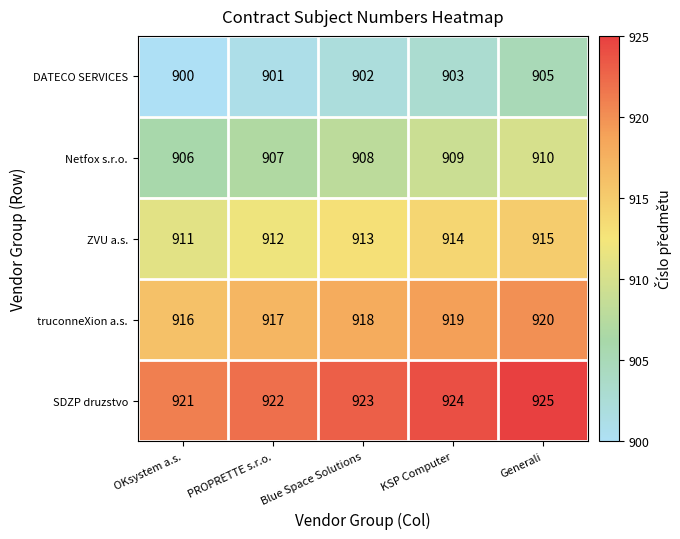

At which category does the chart reach its peak across all series?

Generali